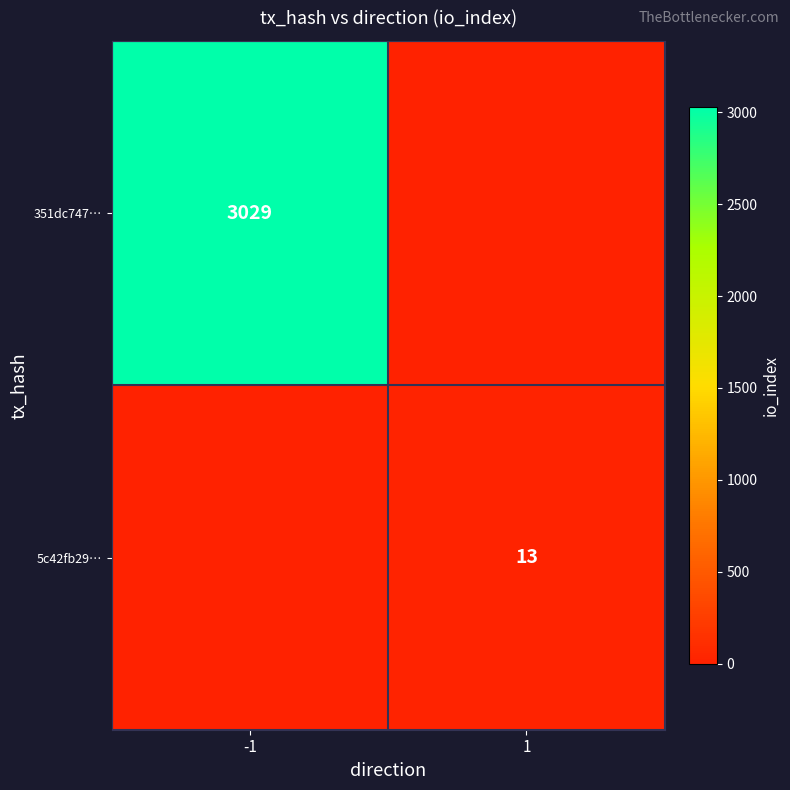

Is the value of 5c42fb29… at 1 greater than the value of 351dc747… at -1?

No